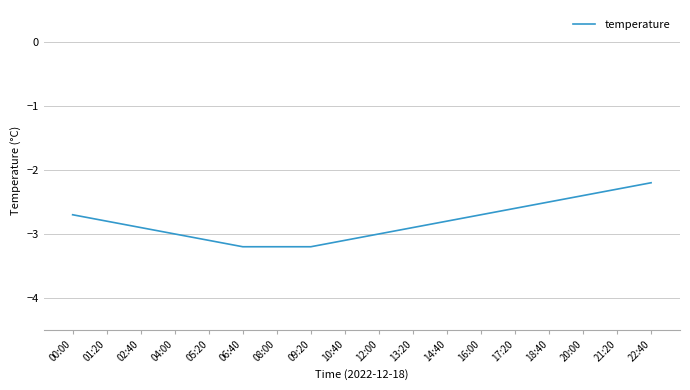

Reading right to left, extract all data points from this chart.

22:40=-2.2	21:20=-2.3	20:00=-2.4	18:40=-2.5	17:20=-2.6	16:00=-2.7	14:40=-2.8	13:20=-2.9	12:00=-3.0	10:40=-3.1	09:20=-3.2	08:00=-3.2	06:40=-3.2	05:20=-3.1	04:00=-3.0	02:40=-2.9	01:20=-2.8	00:00=-2.7